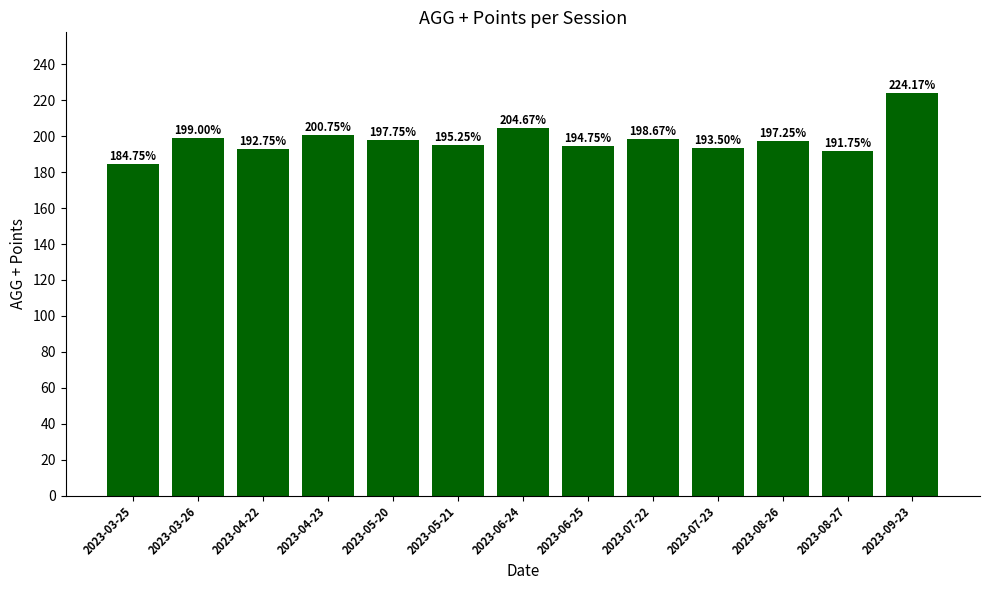

Rank the categories by value from lowest to highest.

2023-03-25, 2023-08-27, 2023-04-22, 2023-07-23, 2023-06-25, 2023-05-21, 2023-08-26, 2023-05-20, 2023-07-22, 2023-03-26, 2023-04-23, 2023-06-24, 2023-09-23